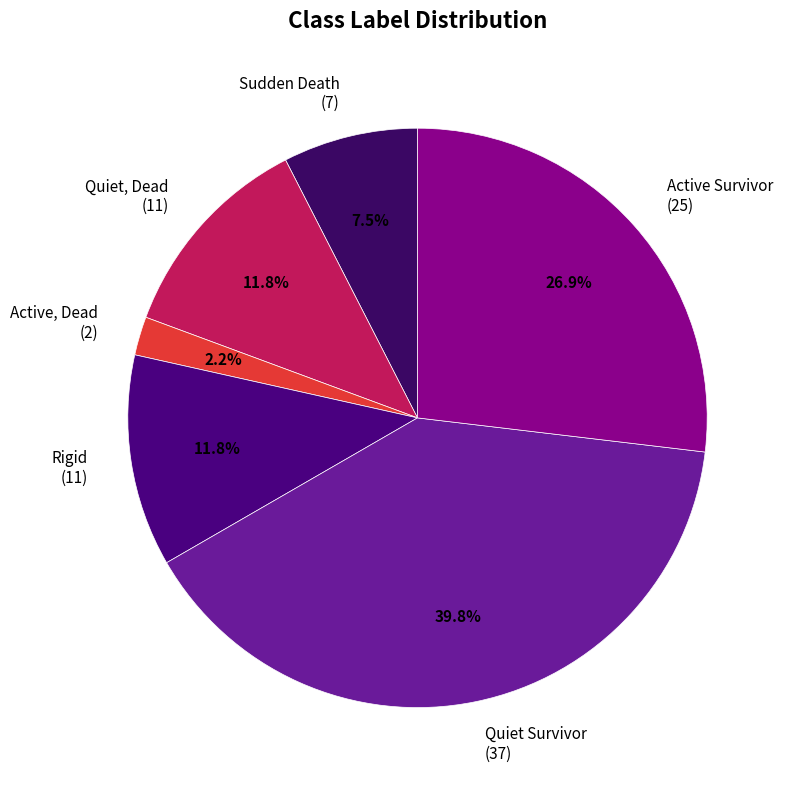

Does Sudden Death account for over 50% of the chart?

No